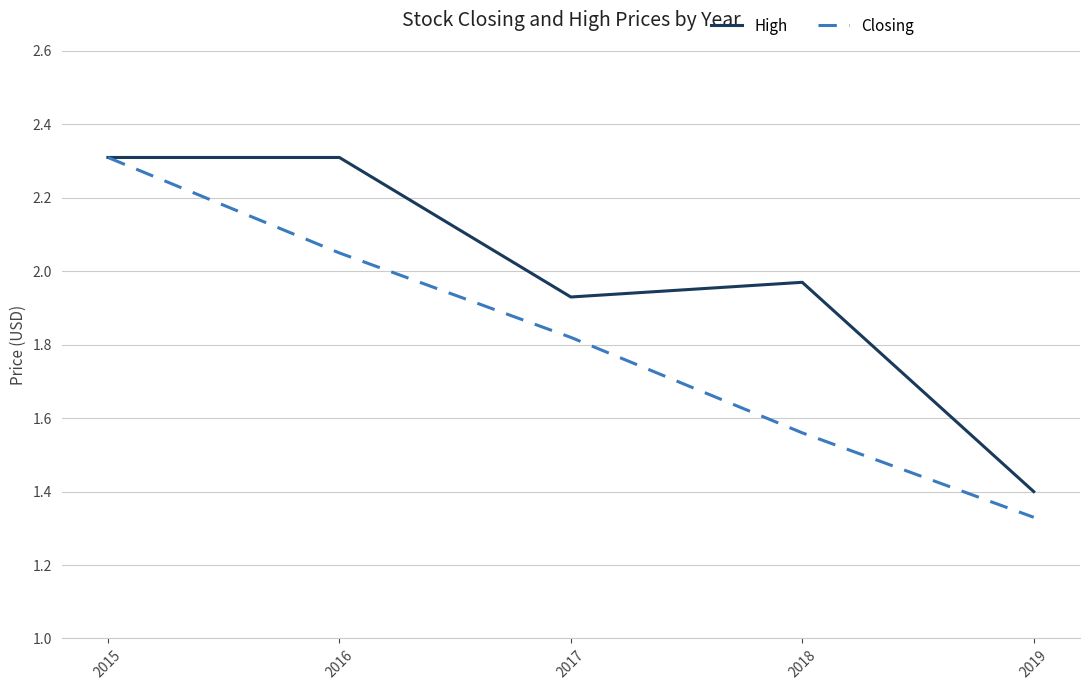

Rank the series by their average value, from lowest to highest.

Closing, High